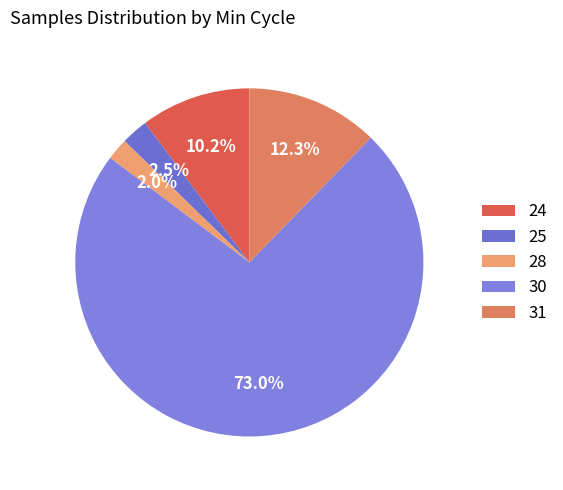

To the nearest percent, what portion does 31 represent?

12%